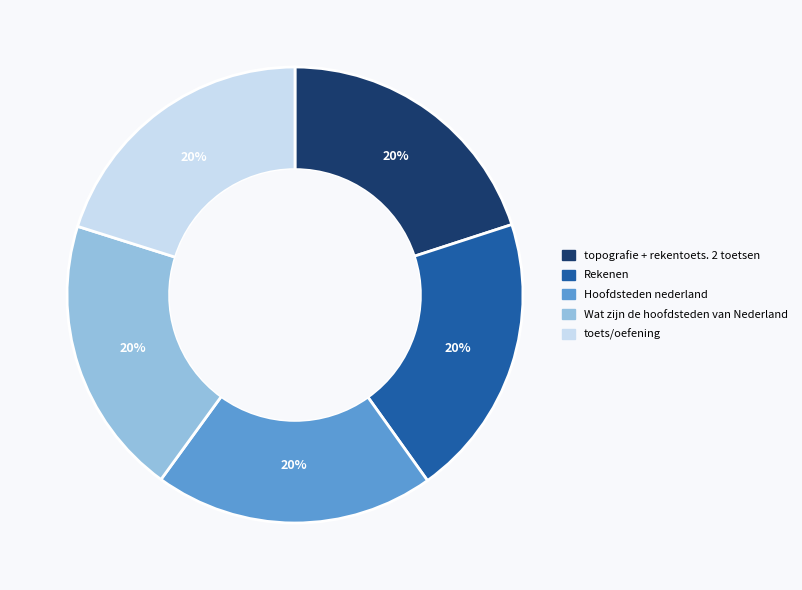

The topografie + rekentoets. 2 toetsen slice represents 20% of the pie. True or false?

True